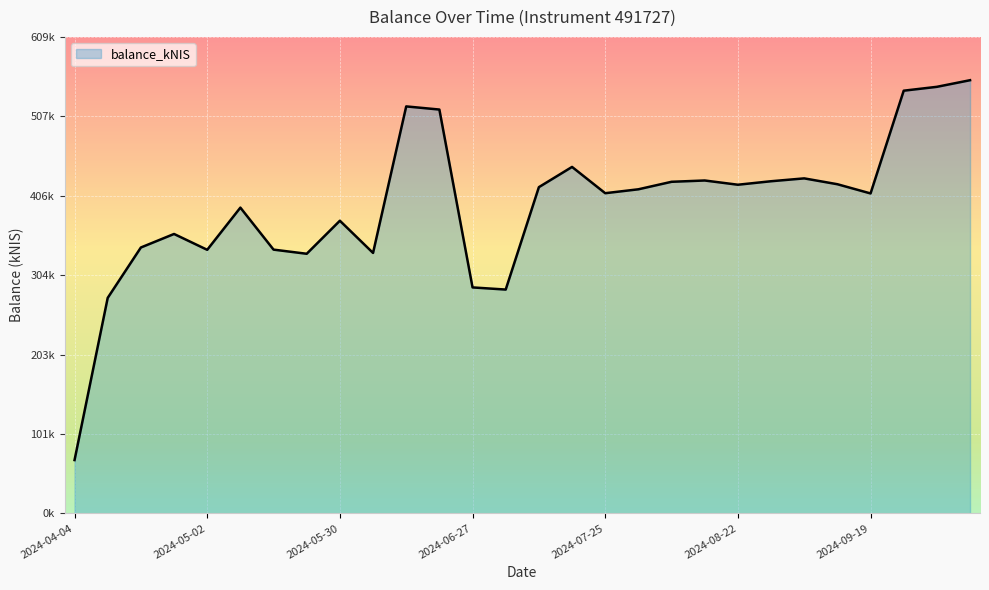

Does the chart have visible grid lines?

Yes